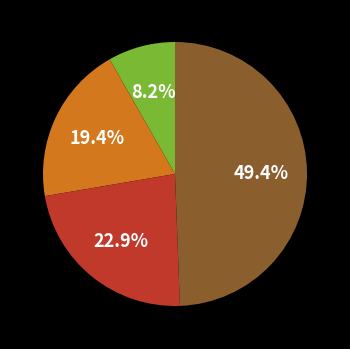

Does any single category account for the majority?

No